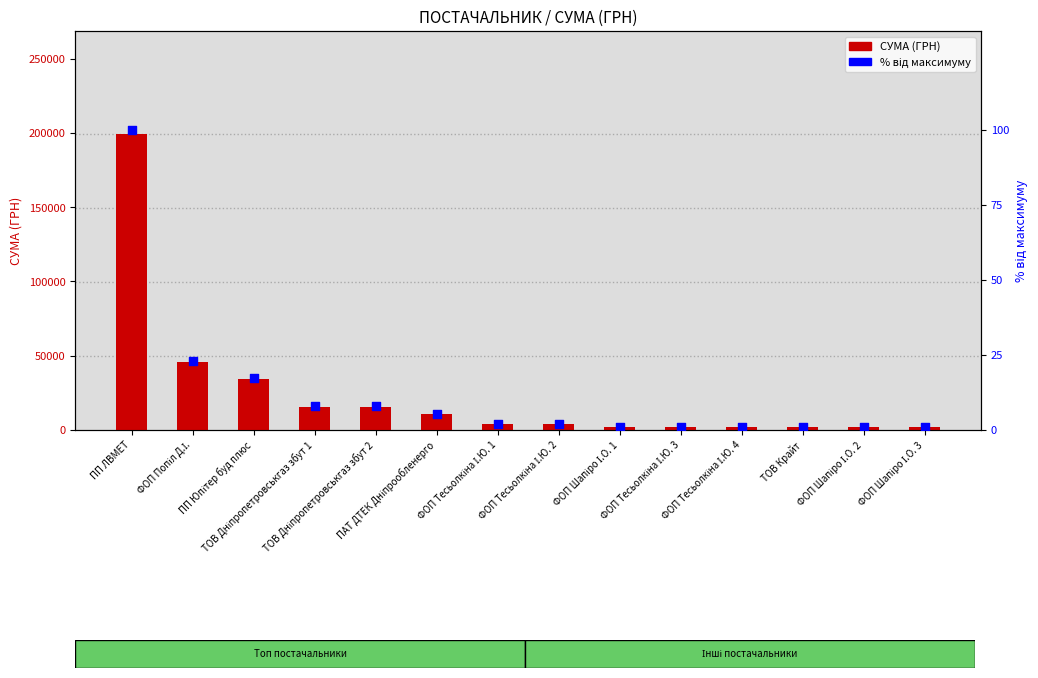

At how many categories does at least one series exceed 163393?

1